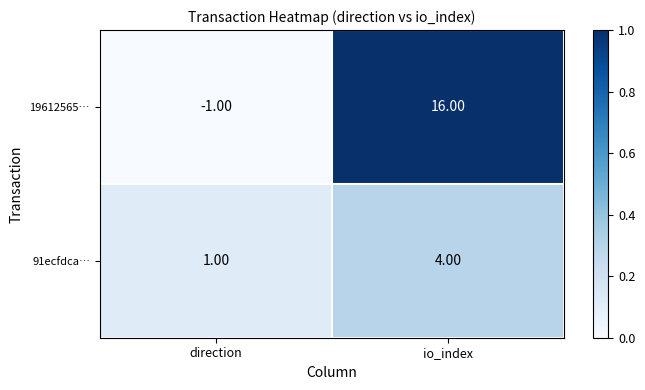

What is the sum of the 19612565… values at io_index and direction?

15